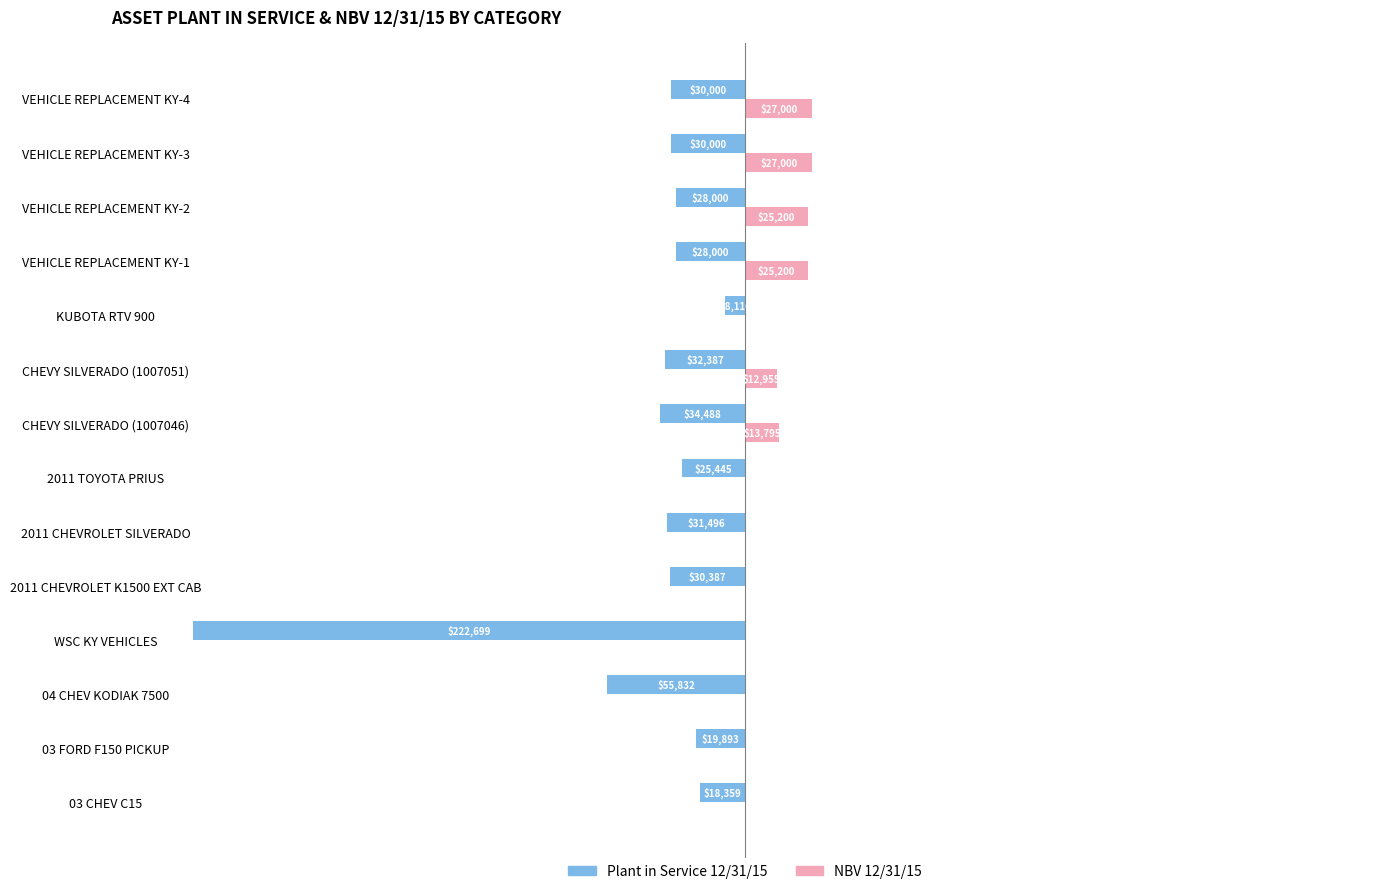

What are all the series names shown in the legend?

Plant in Service 12/31/15, NBV 12/31/15